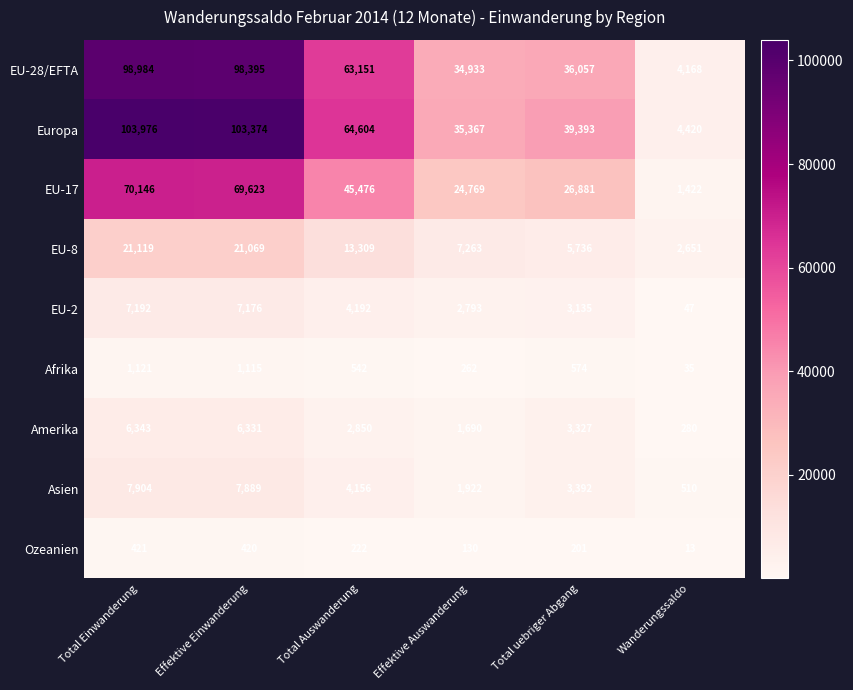

What is the spread (max minus min) of values at Total Auswanderung?

64382